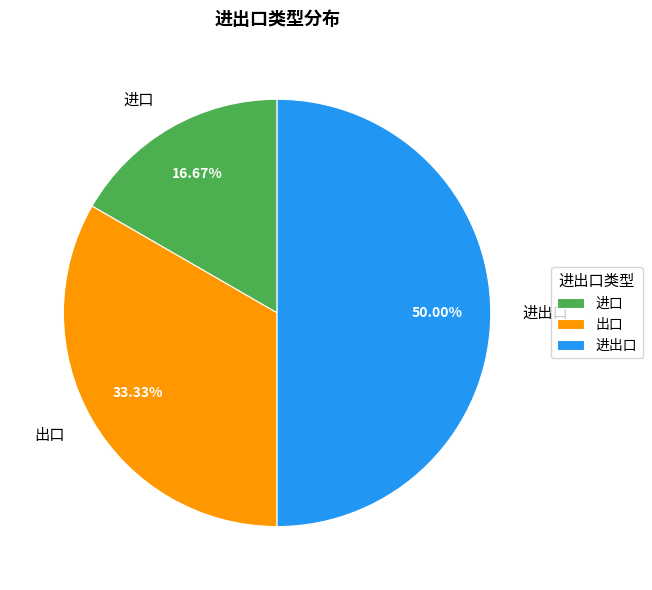

To the nearest percent, what is the difference between the largest and smallest slice percentages?

33%